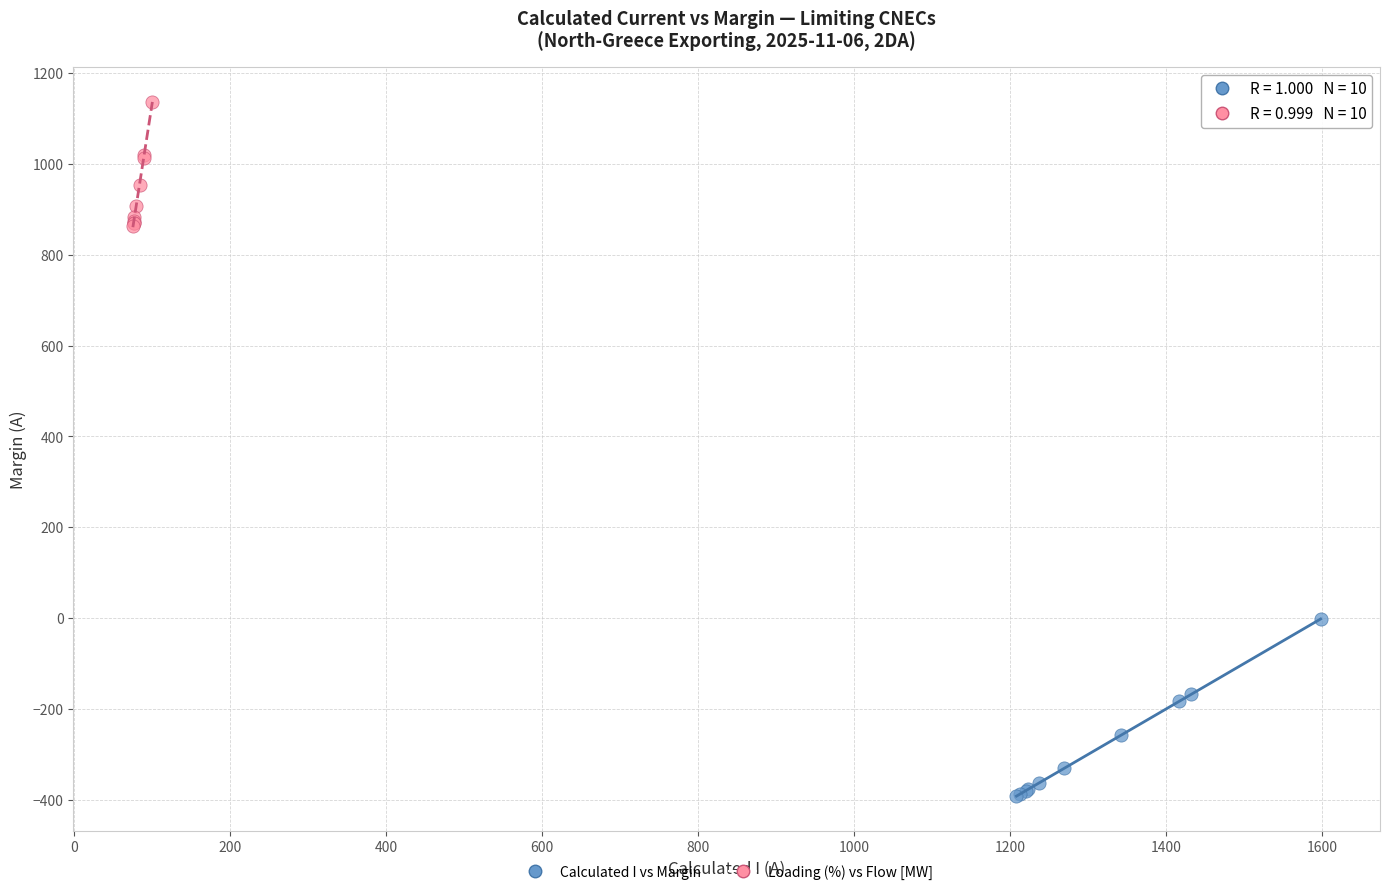

Which series reaches the minimum Y coordinate?

Calculated I vs Margin